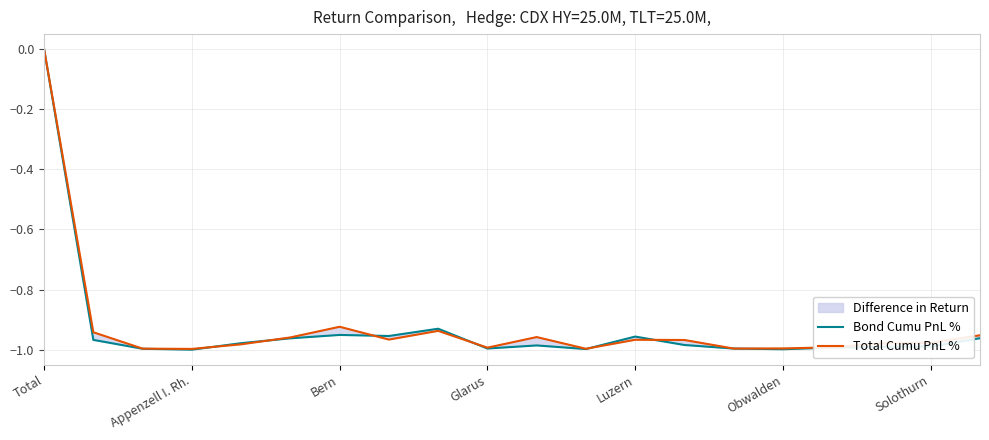

Which category has the highest value in the Total Cumu PnL % series?

Total